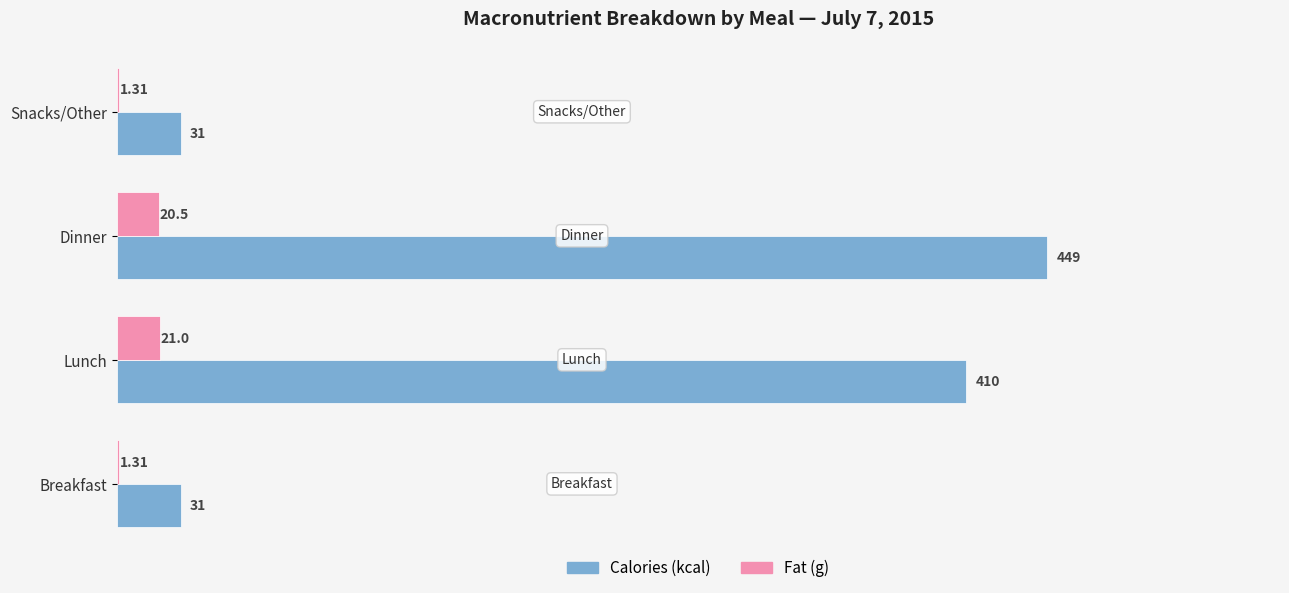

Which category has the highest value in the Fat (g) series?

Lunch